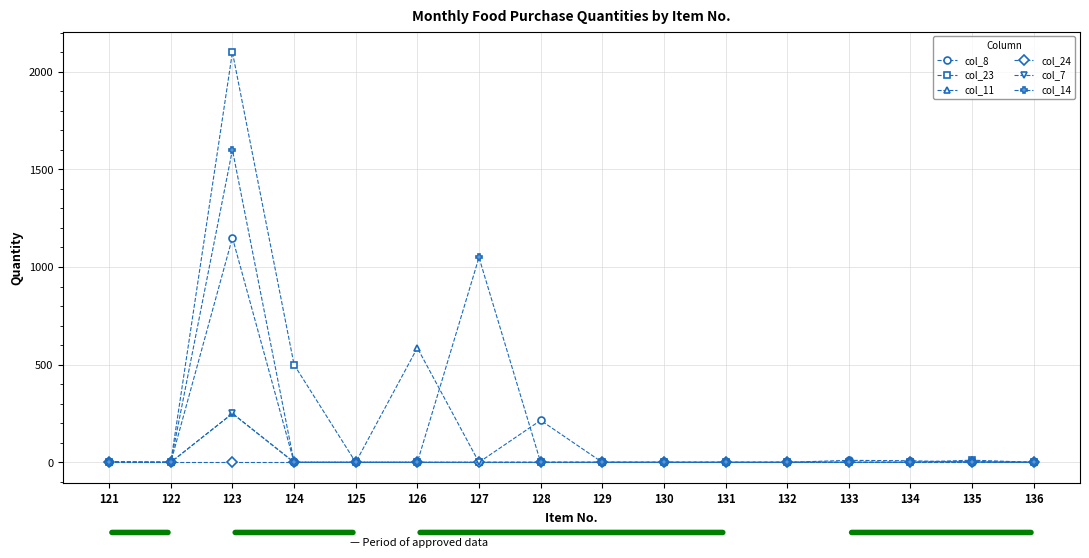

The value of col_14 at 121 is 0. True or false?

True